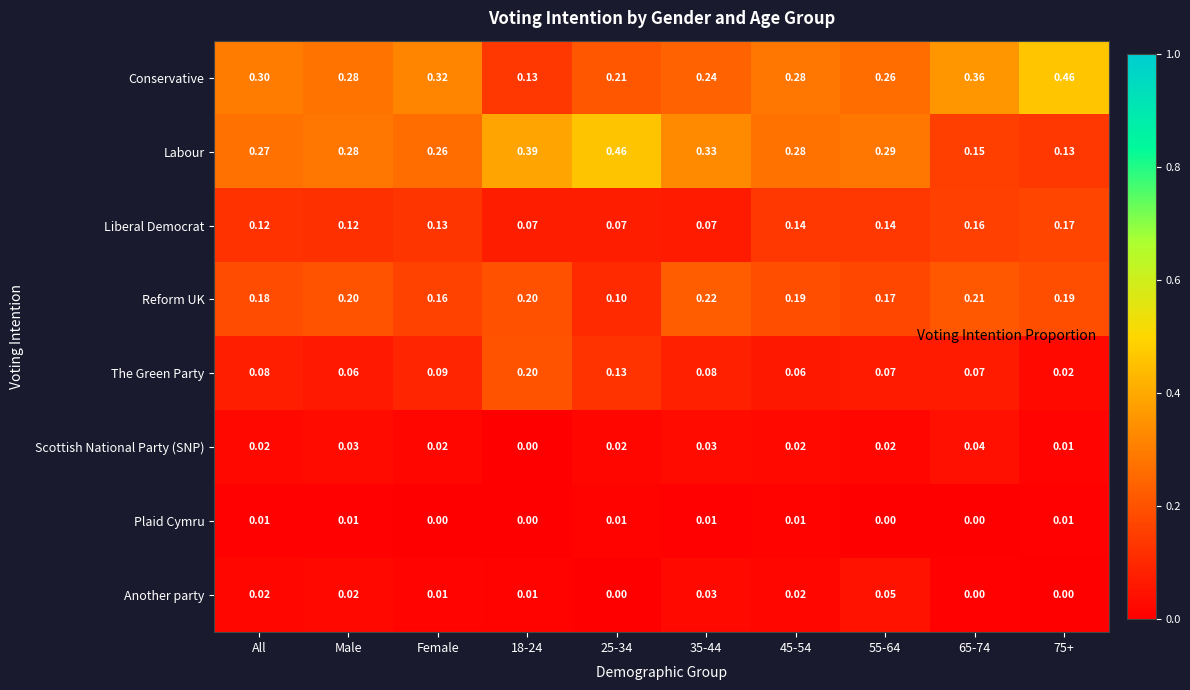

Is the value of The Green Party at Female greater than the value of Reform UK at 45-54?

No